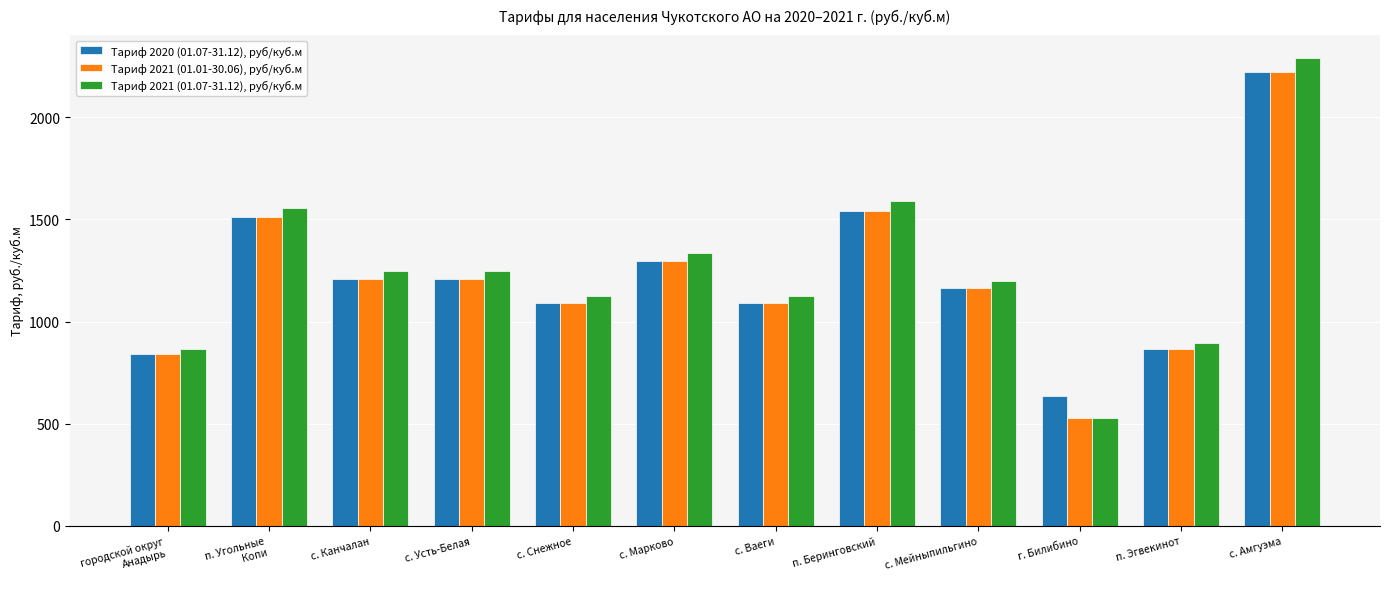

What is the label of the 1st bar from the left?

городской округ
Анадырь